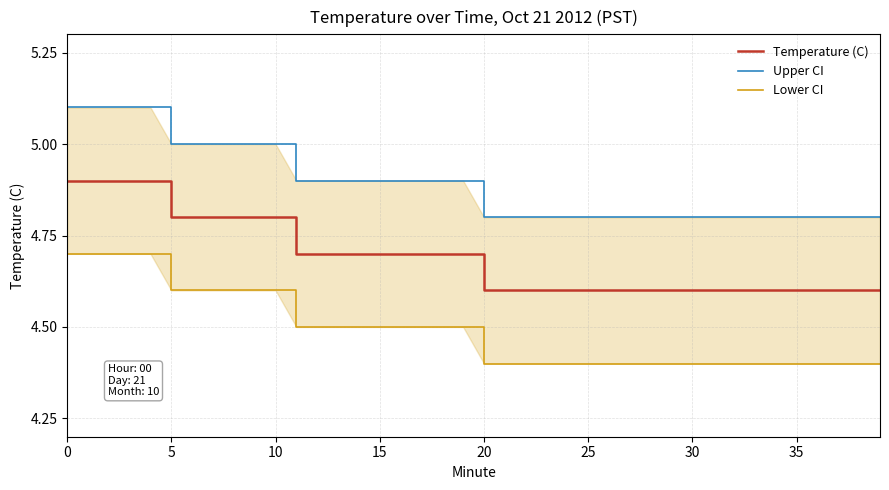

At which label is Lower CI closest to 4?

20